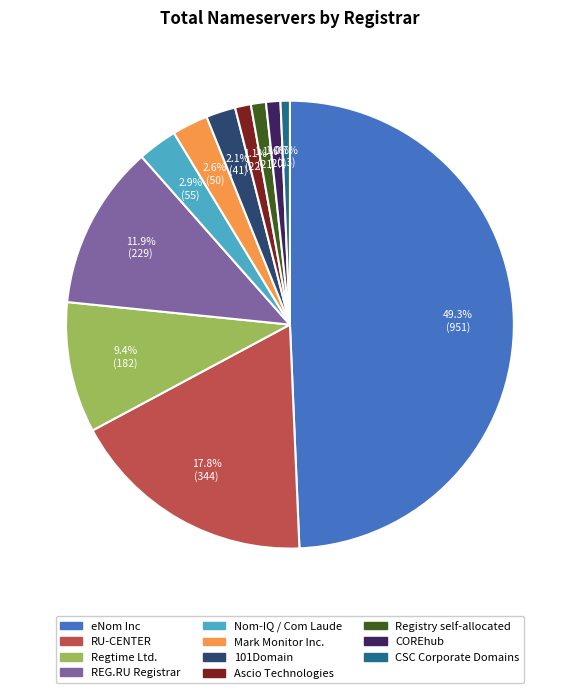

Does REG.RU Registrar represent more than half of the total?

No